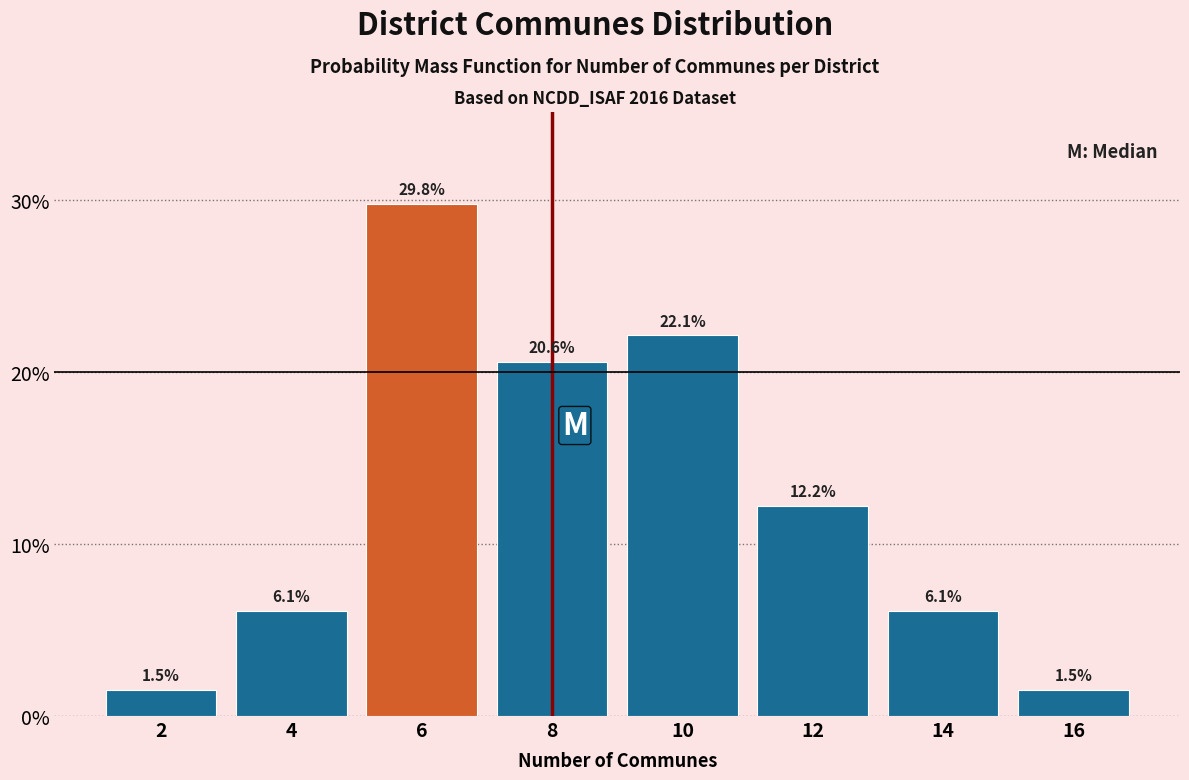

How tall is the bar that spans 1 to 3 on the x-axis?

1.5